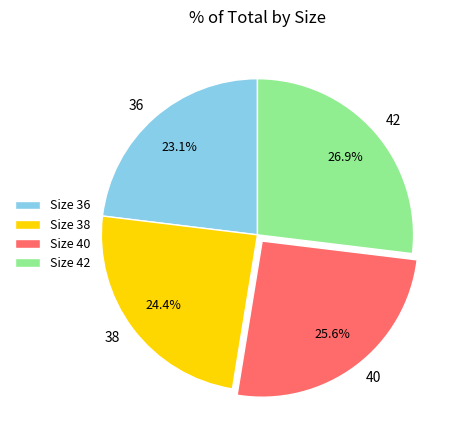

What is the ratio of the value at 36 to the value at 42?

0.9